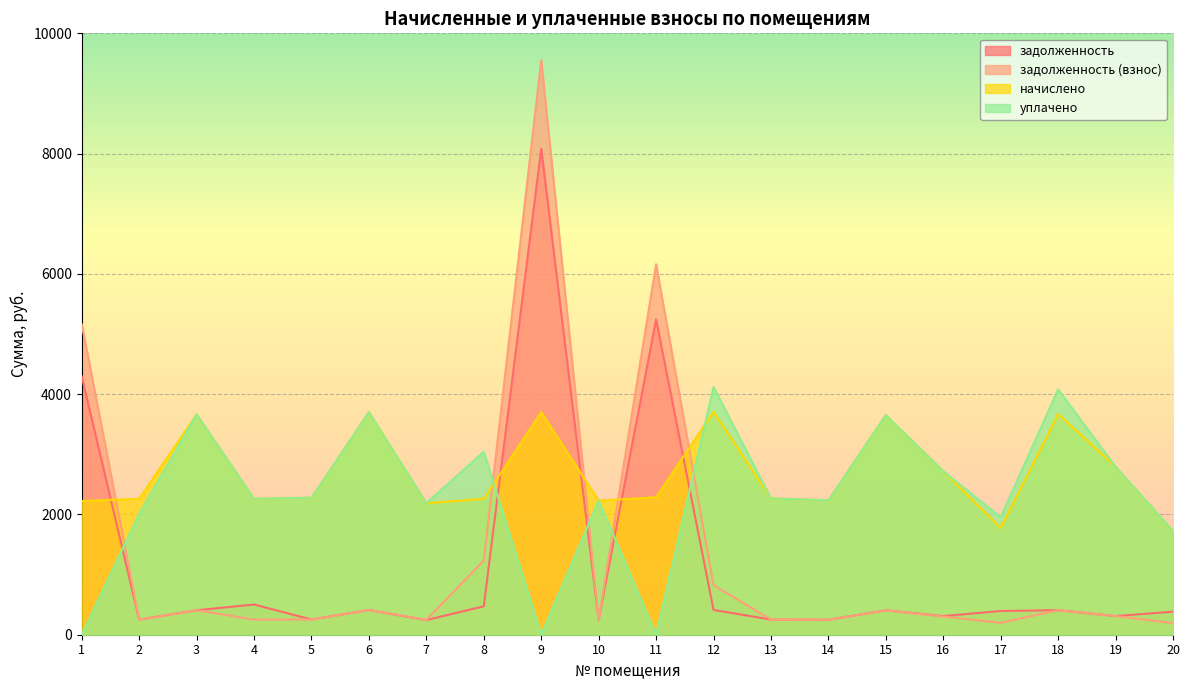

The value of уплачено at 16 is 2720.0. True or false?

True